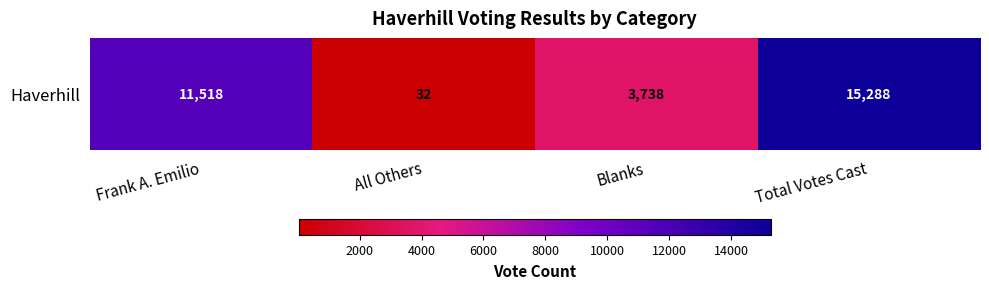

What is the sum of the values at Total Votes Cast and Blanks?

19026